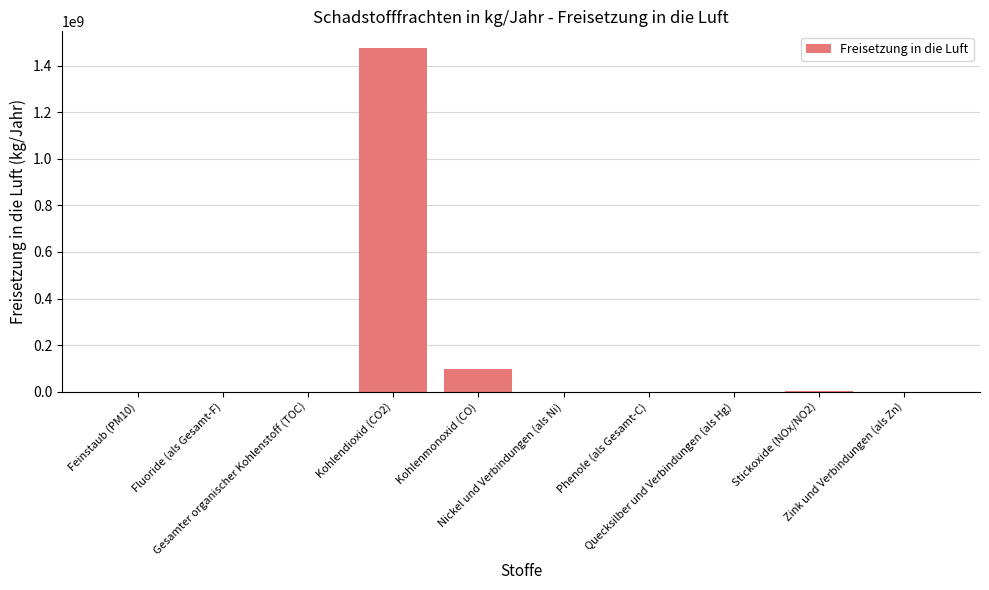

How many distinct data groups are displayed?

1